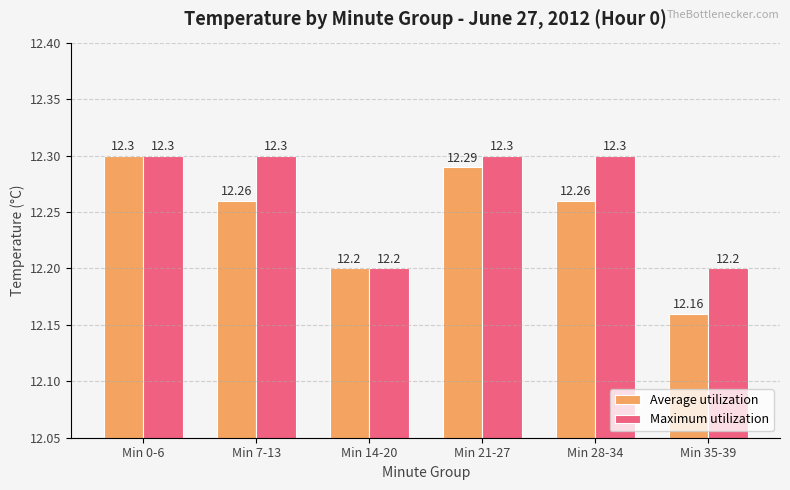

At which label does Average utilization reach its minimum?

Min 35-39